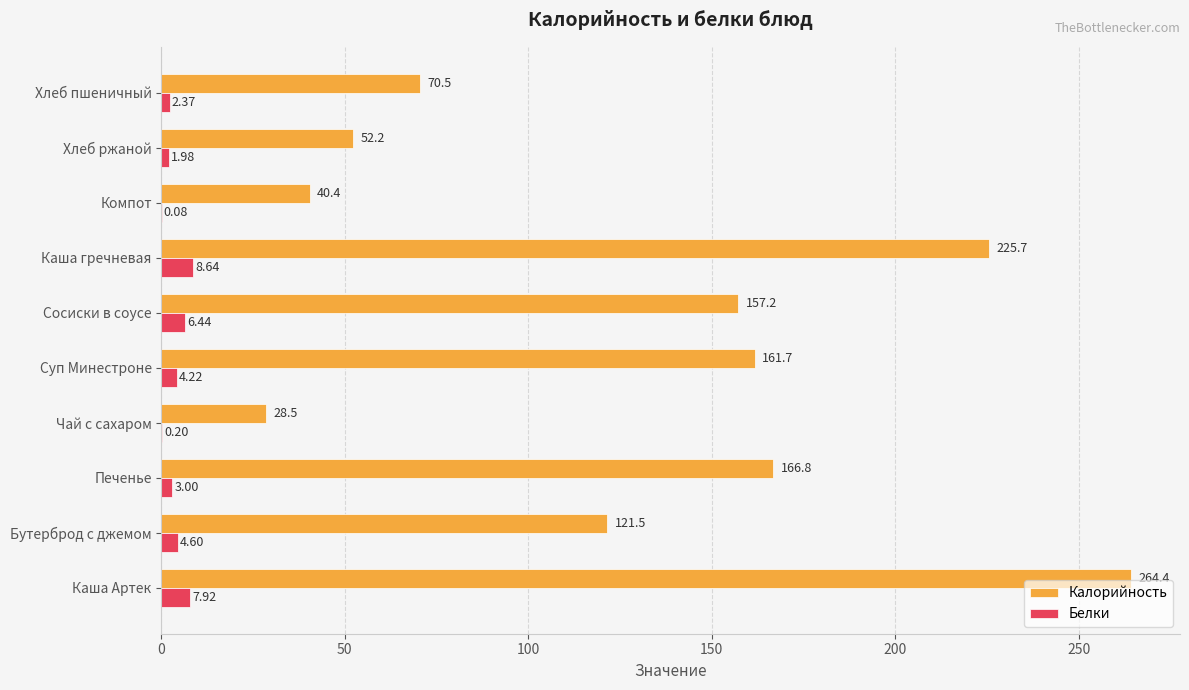

At which label does Белки reach its peak?

Каша гречневая